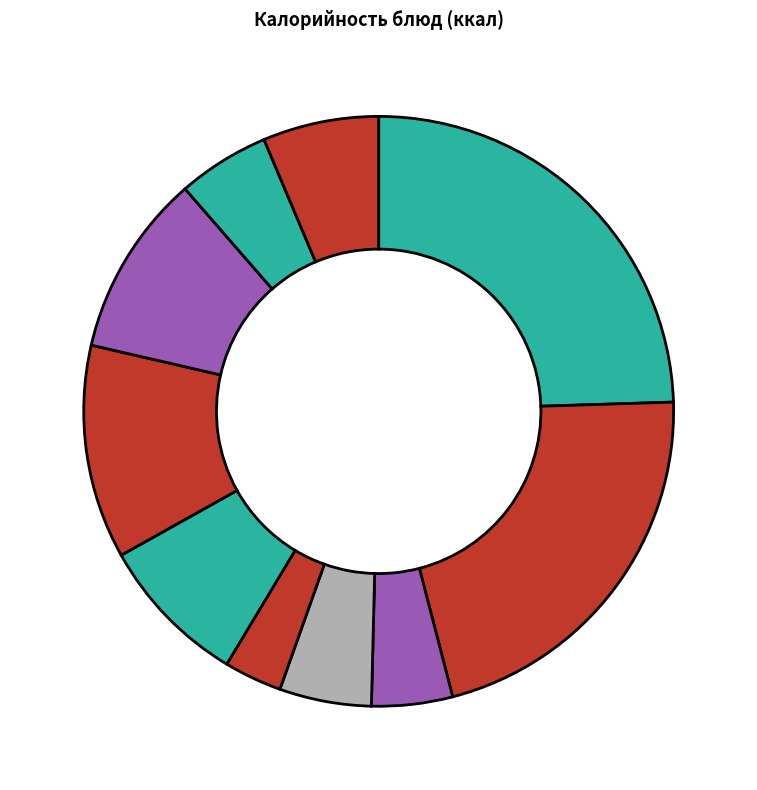

How many slices are in this pie chart?

10